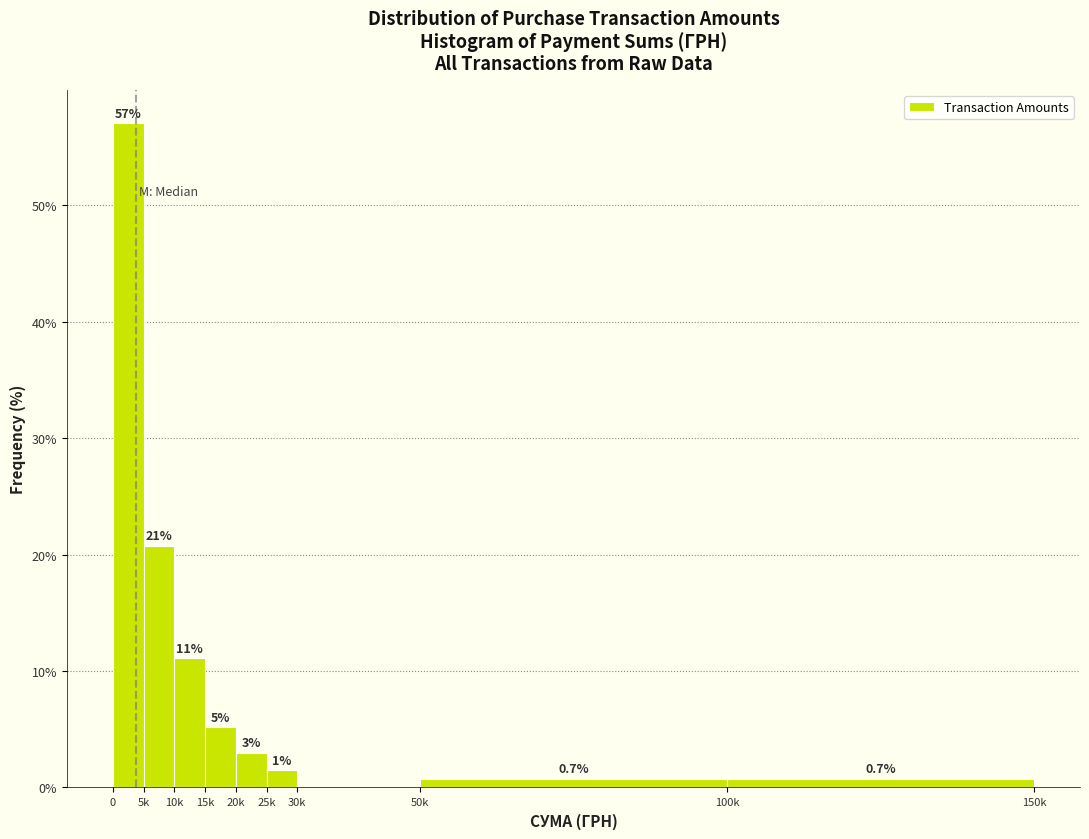

What is the maximum value shown in the chart?

57.0